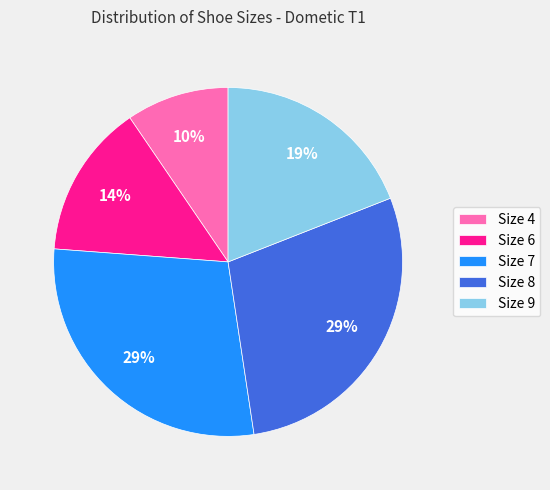

To the nearest percent, what percentage of the pie is Size 4?

10%